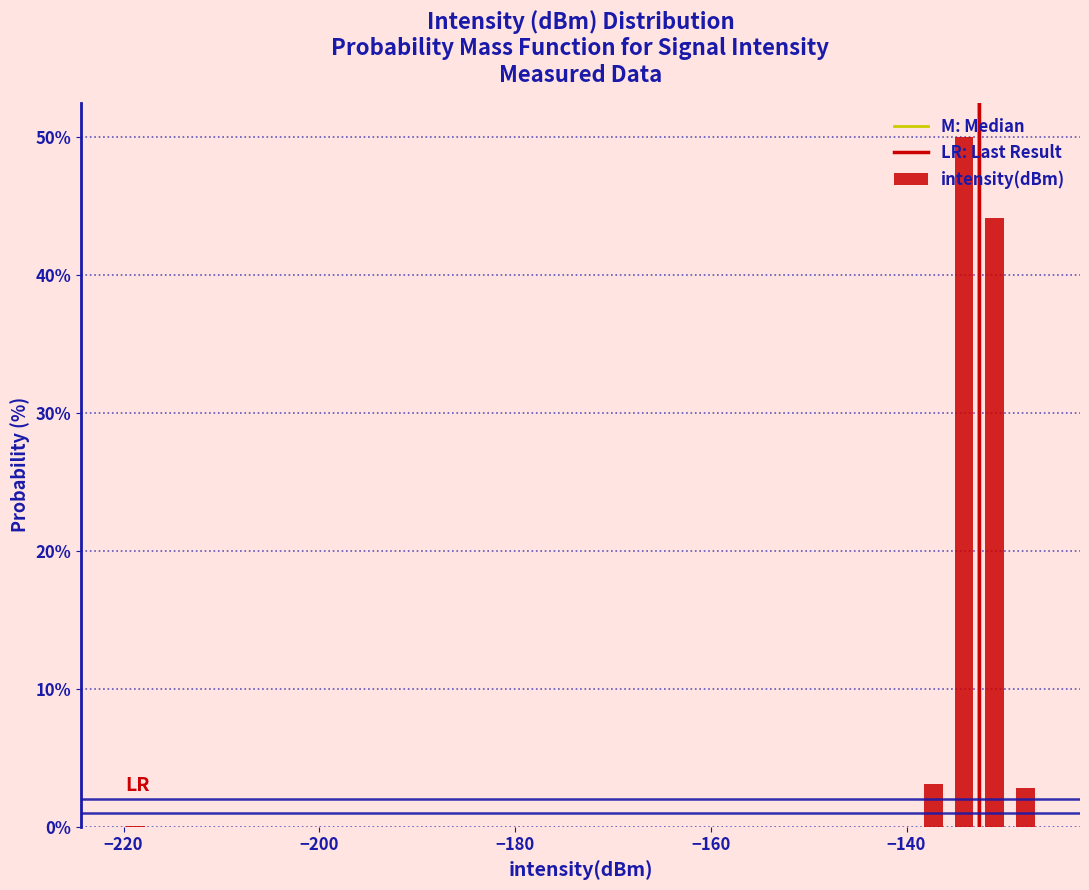

Around what value on the x-axis is the tallest bar? Give the approximate position of its centre, as read against the axis.

-134